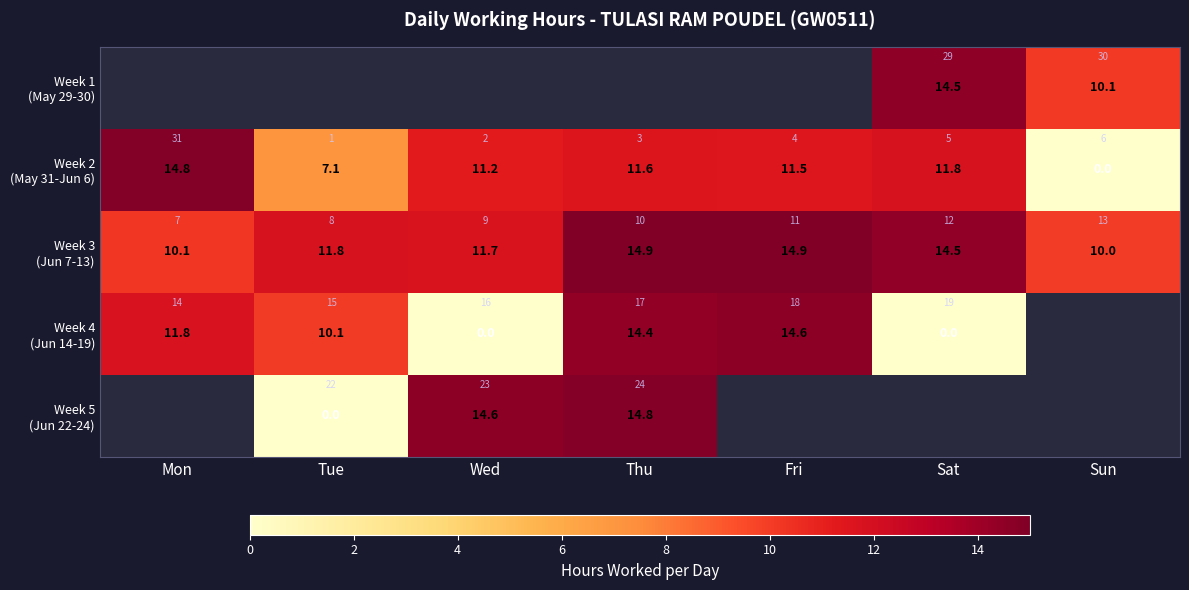

How many positive values does the Week 2 (May 31-Jun 6) series have?

6